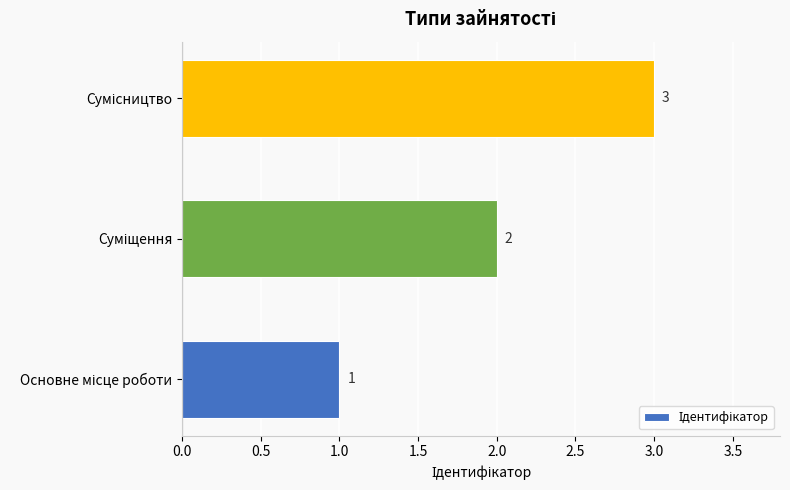

What is the minimum value shown in the chart?

1